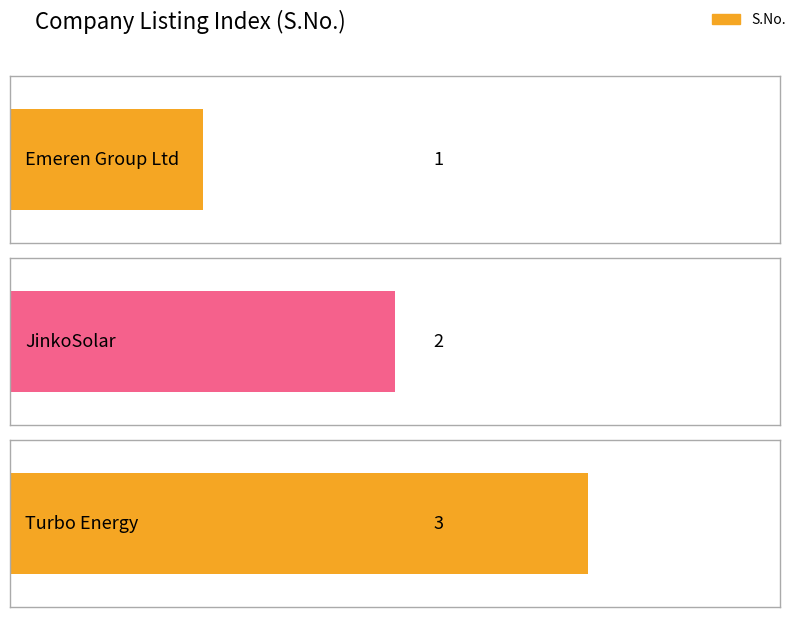

What is the value of the 1st bar from the left?

1